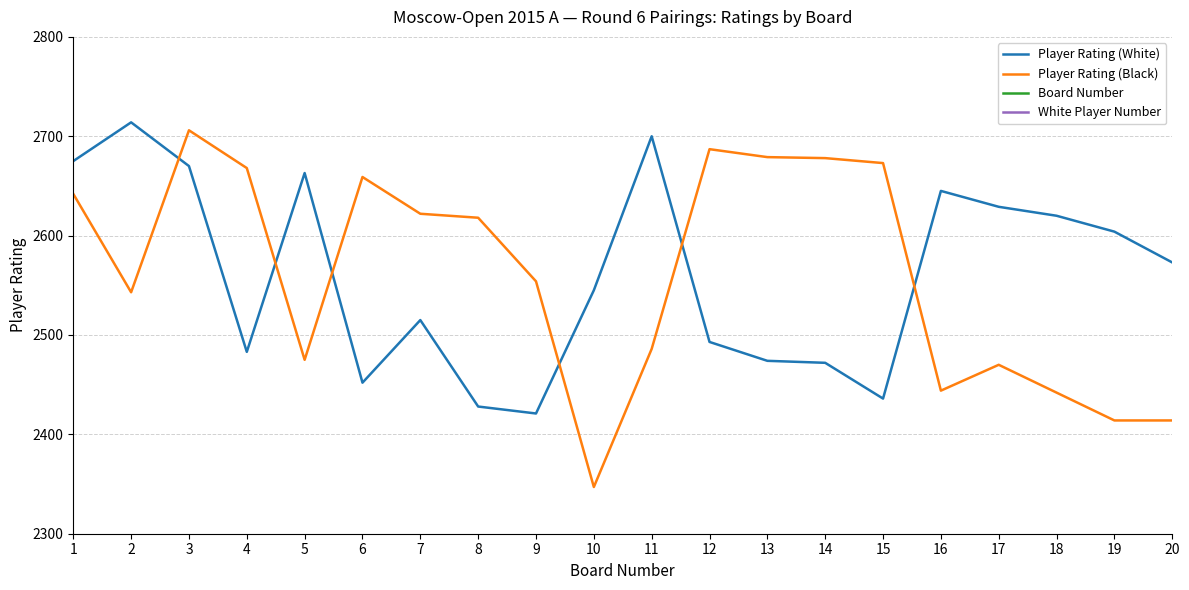

What is the average value of the Player Rating (White) series?

2561